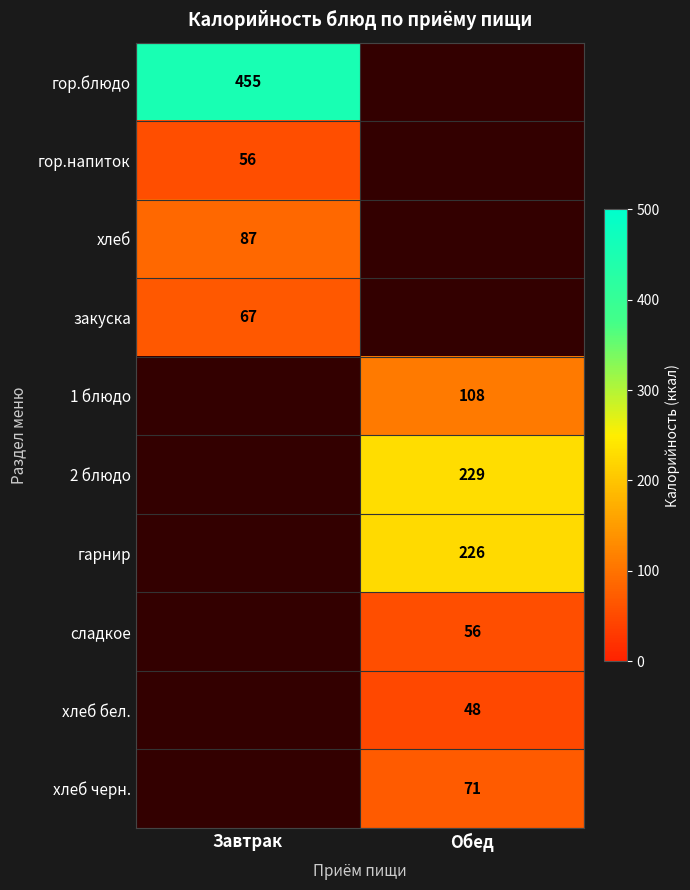

Is it true that хлеб черн. equals 71 at Обед?

True